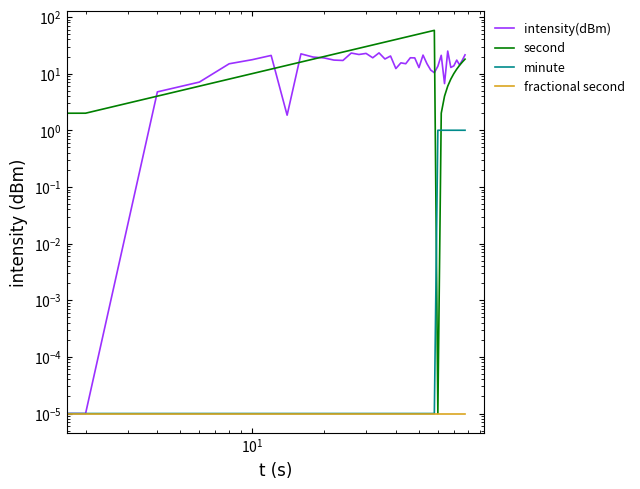

At how many categories does at least one series exceed 0?

40